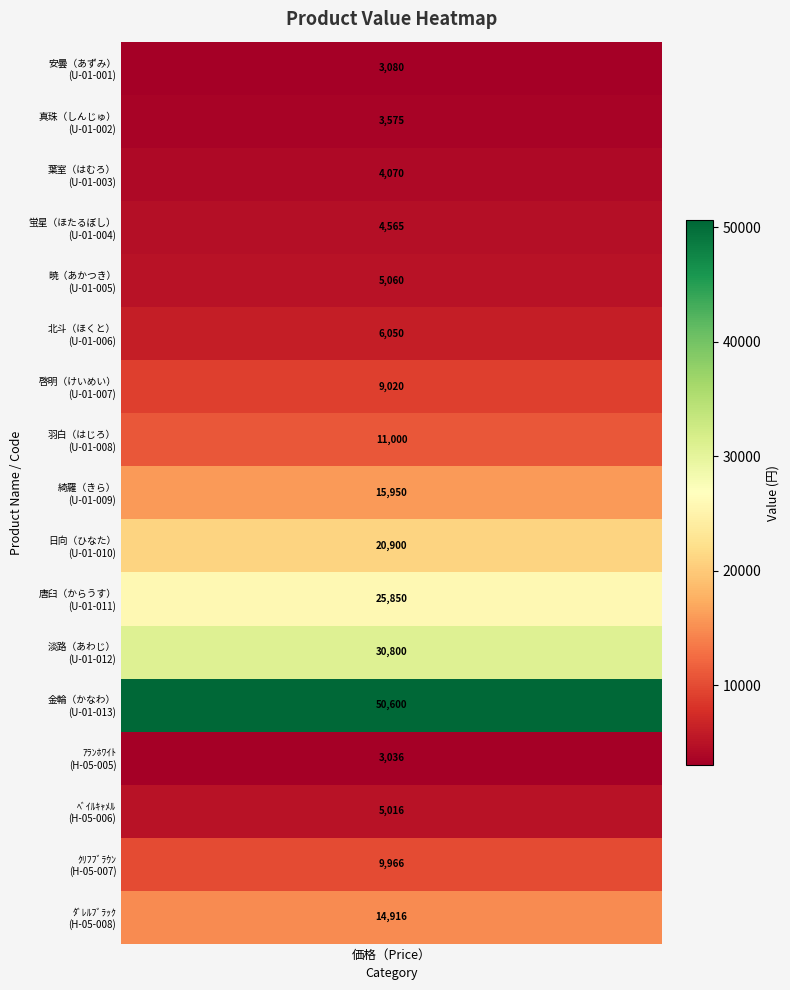

What is the change in value from 7 to 14?

-5984